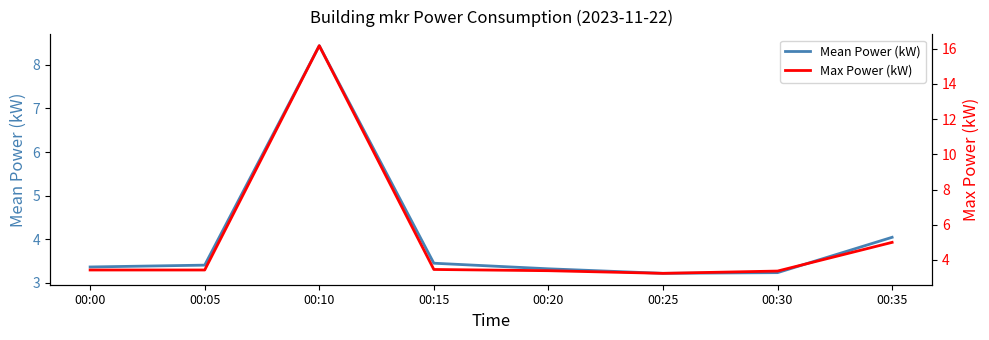

Is the value of Mean Power (kW) at 00:15 greater than the value of Max Power (kW) at 00:30?

Yes